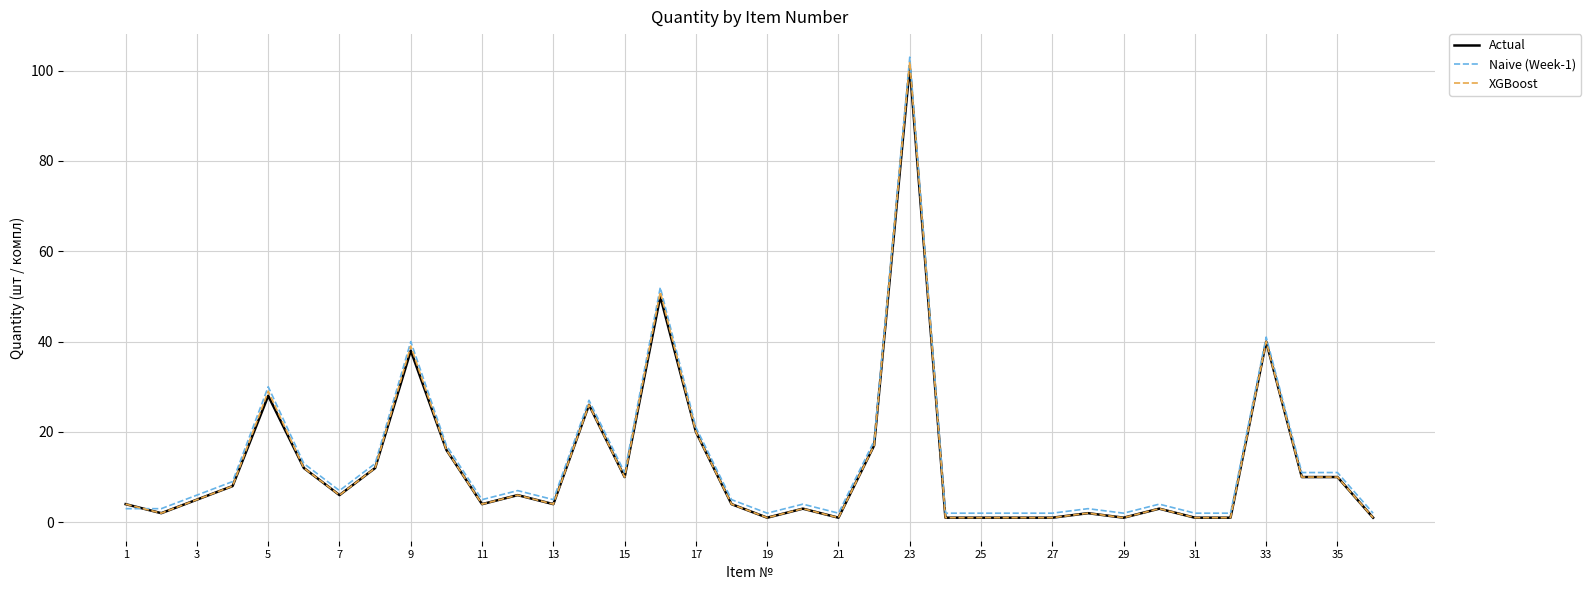

How many lines are shown in the chart?

3